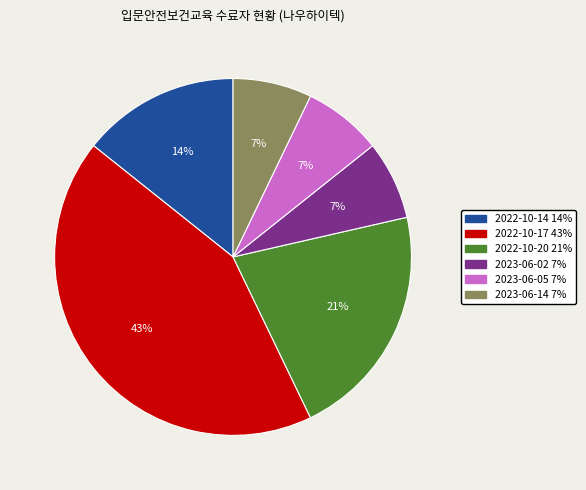

Combined, do 2022-10-14 and 2023-06-14 account for over 50%?

No